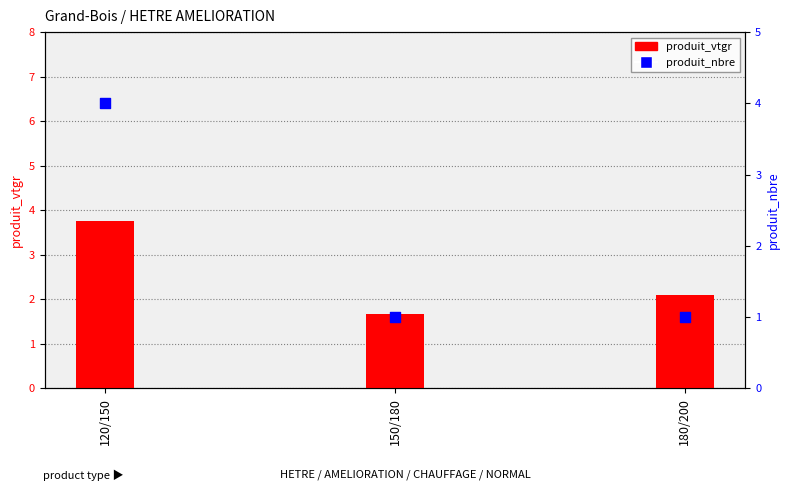

Which series has the widest spread of Y values?

produit_nbre